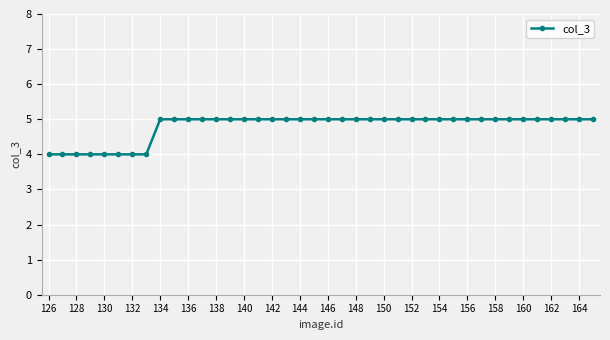

What is the smallest value displayed?

4